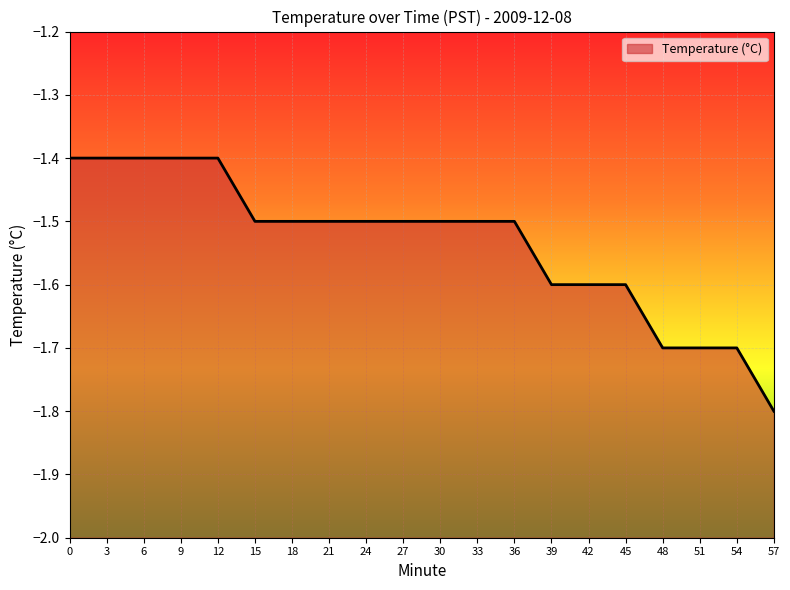

True or false: the data shows -0.6 at 21.

False